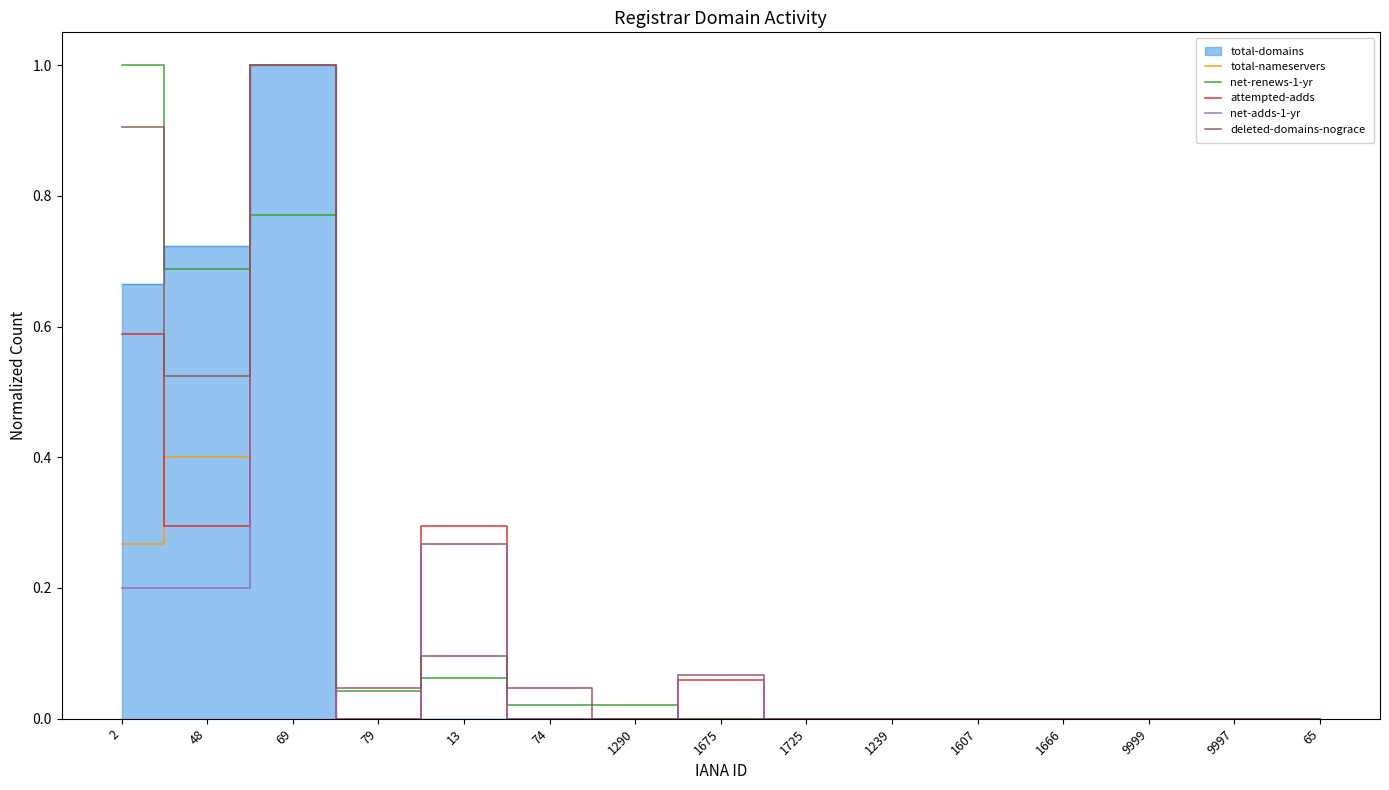

Is it true that net-renews-1-yr equals 1.0 at 2?

True